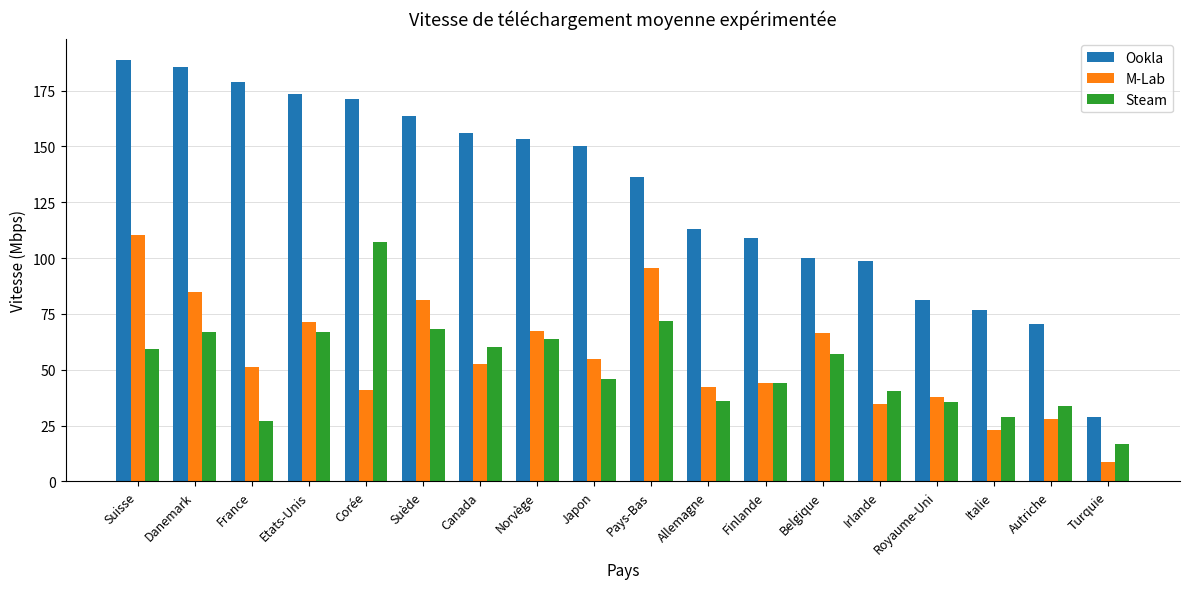

The M-Lab series shows 49.3 at Pays-Bas. True or false?

False